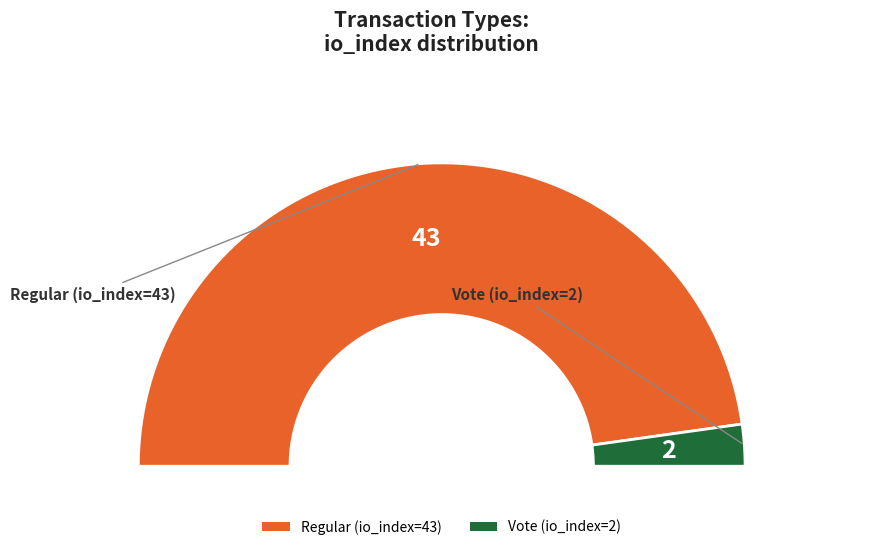

Is it true that Regular (io_index=43) is 96% of the pie?

True